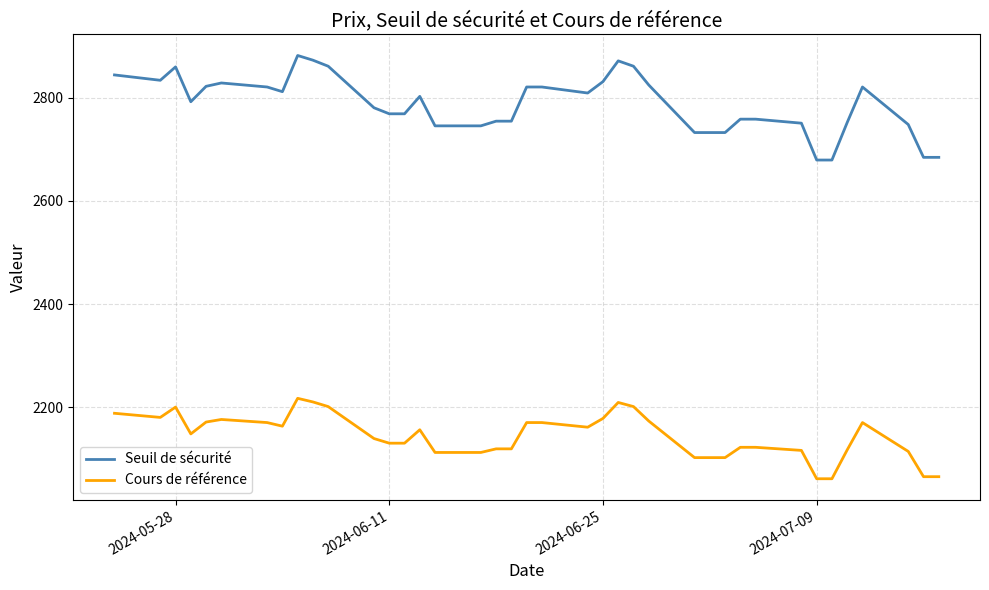

True or false: Seuil de sécurité has more than 2 points higher than both neighbors.

True